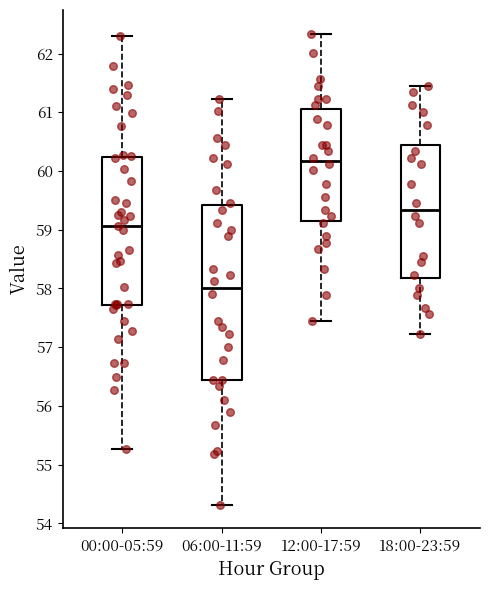

Which box's median line is the lowest?

06:00-11:59